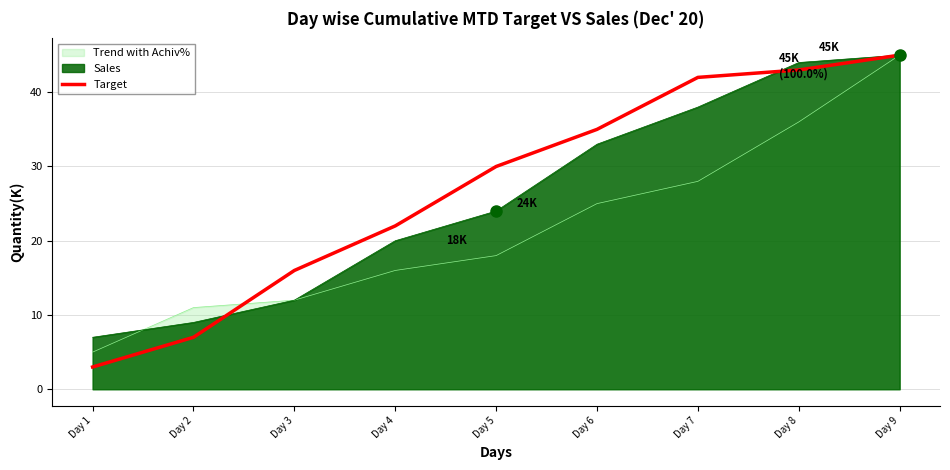

True or false: the data shows 30 at Day 5.

True